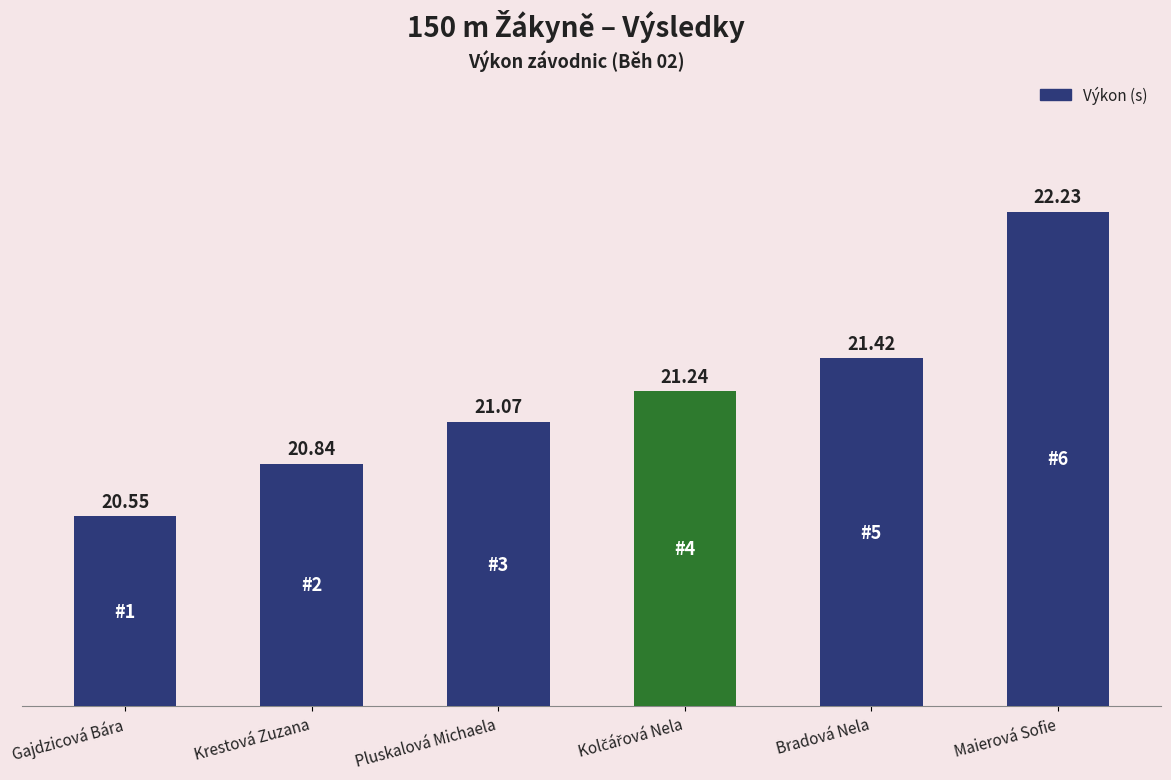

What is the label of the 1st bar from the right?

Maierová Sofie